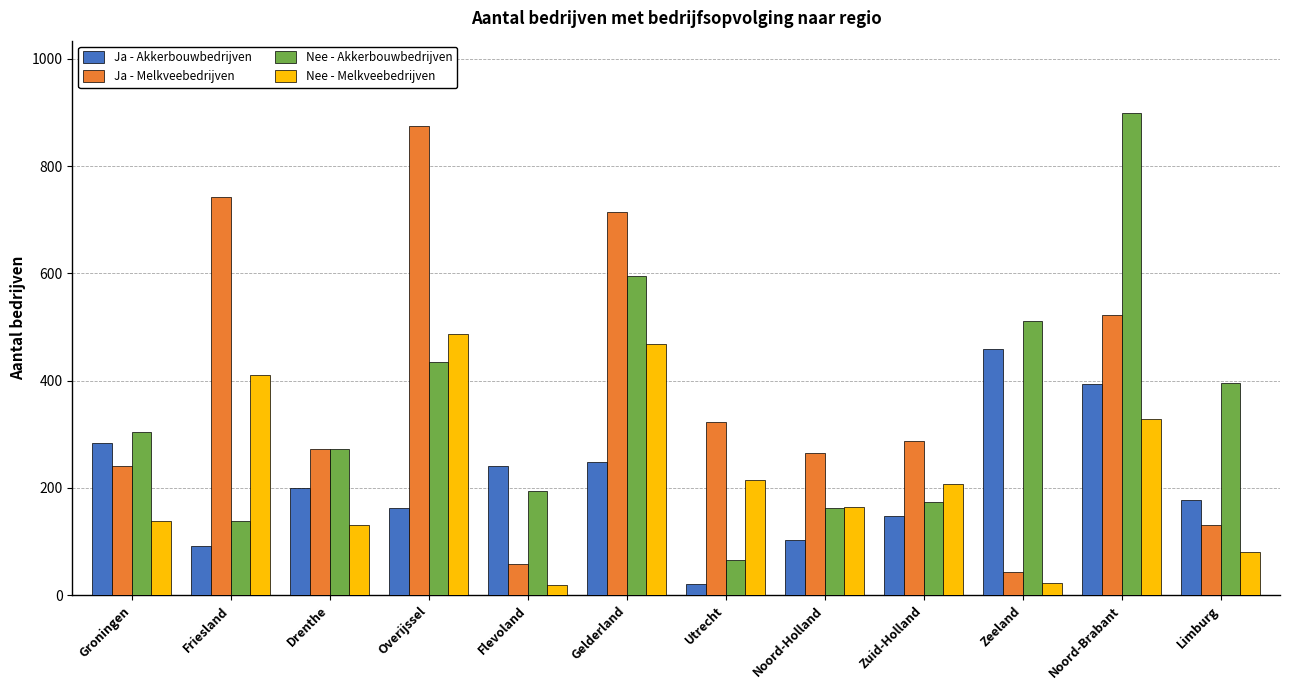

Count the number of data series in this chart.

4